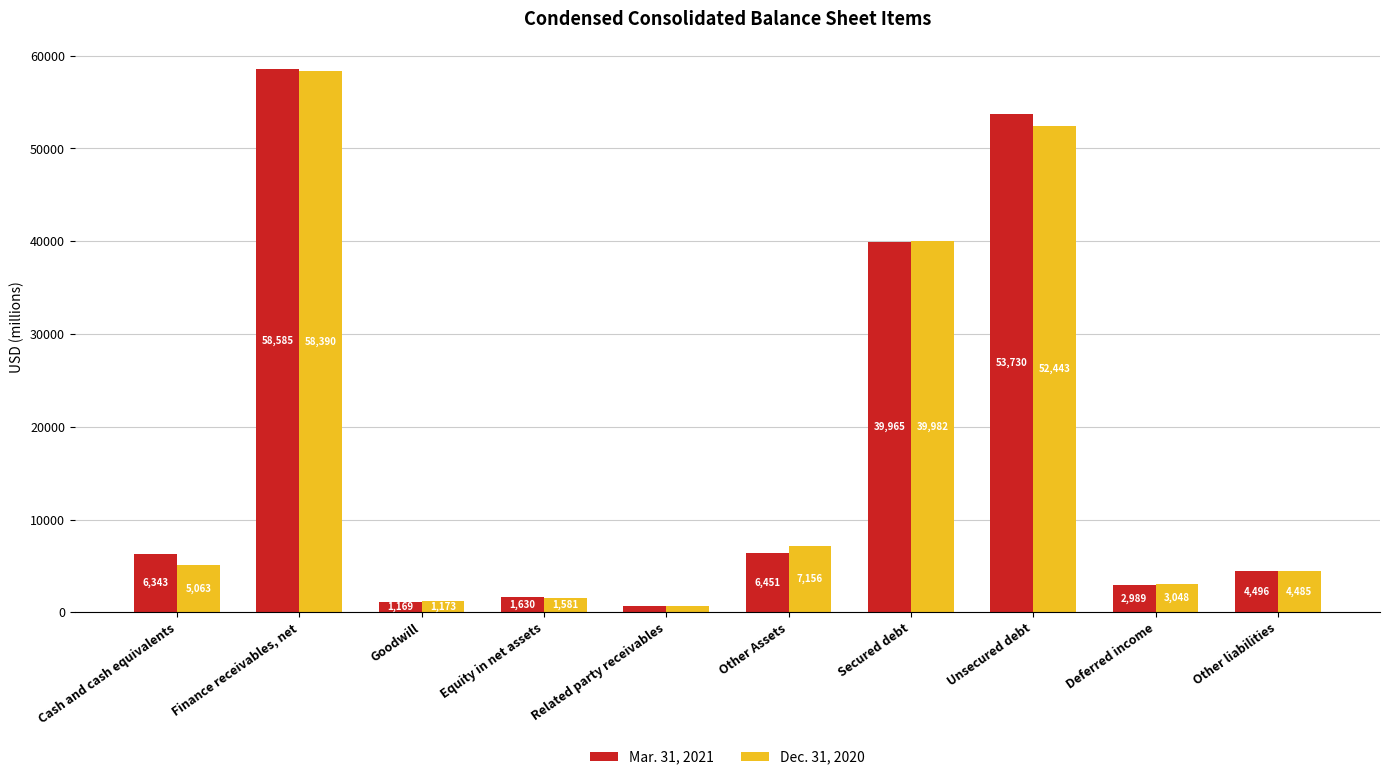

Rank the categories by Dec. 31, 2020 value from lowest to highest.

Related party receivables, Goodwill, Equity in net assets, Deferred income, Other liabilities, Cash and cash equivalents, Other Assets, Secured debt, Unsecured debt, Finance receivables, net